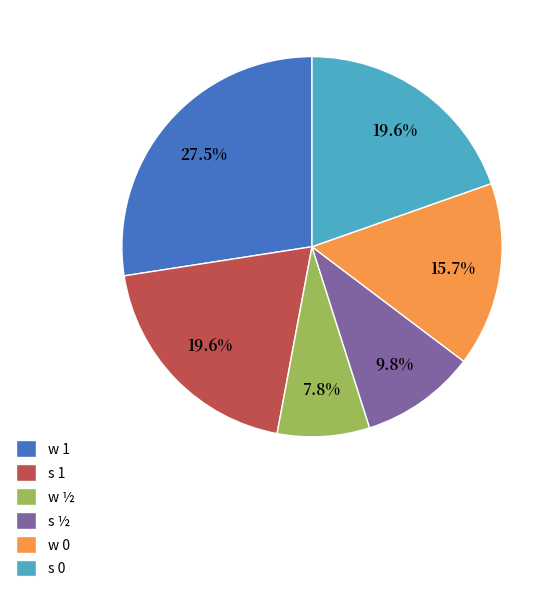

Combined, what portion of the pie is s ½ and s 0?

29.4%